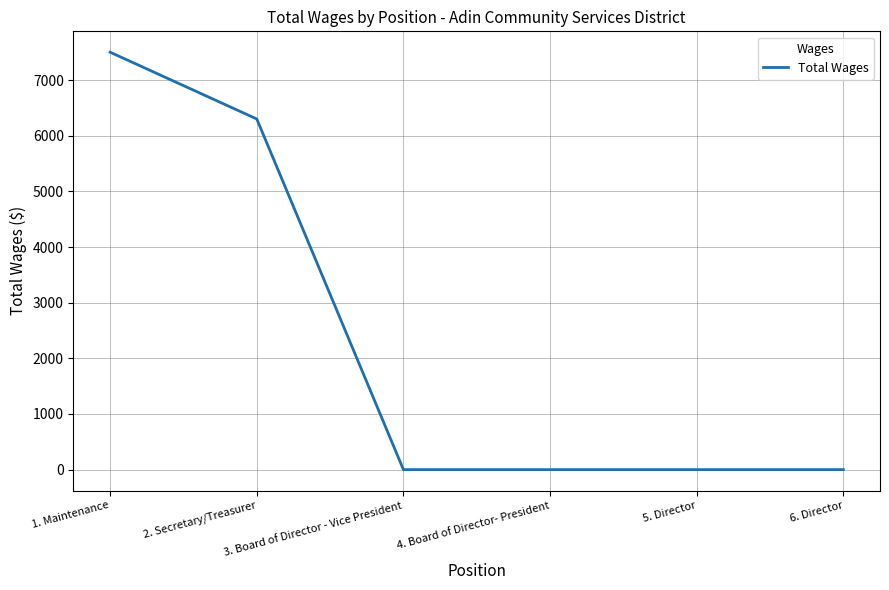

Count the number of values greater than 0.

2